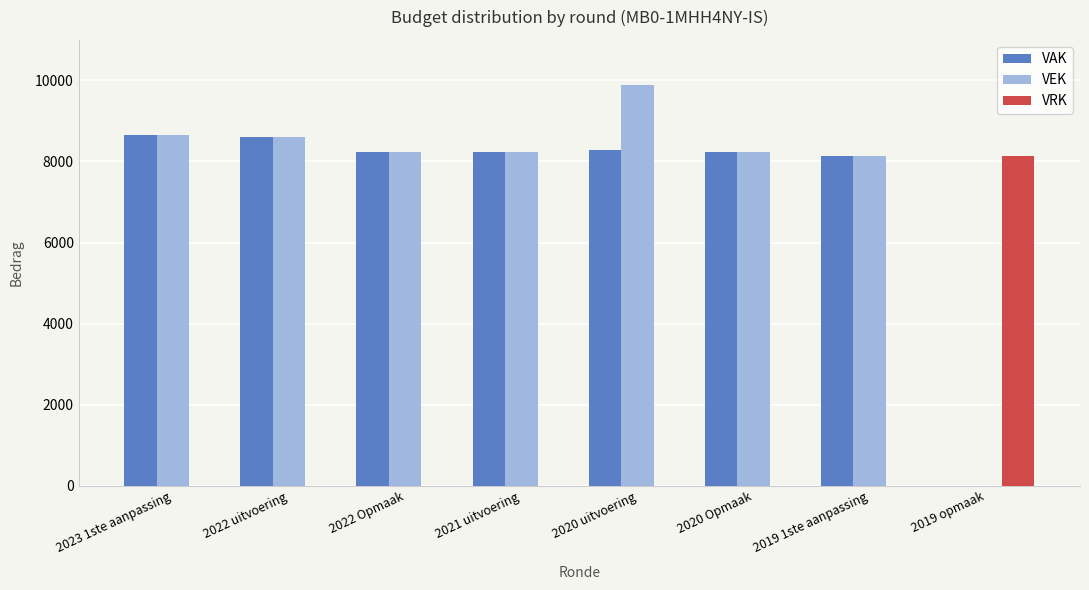

The value of VAK at 2022 Opmaak is 8225. True or false?

True